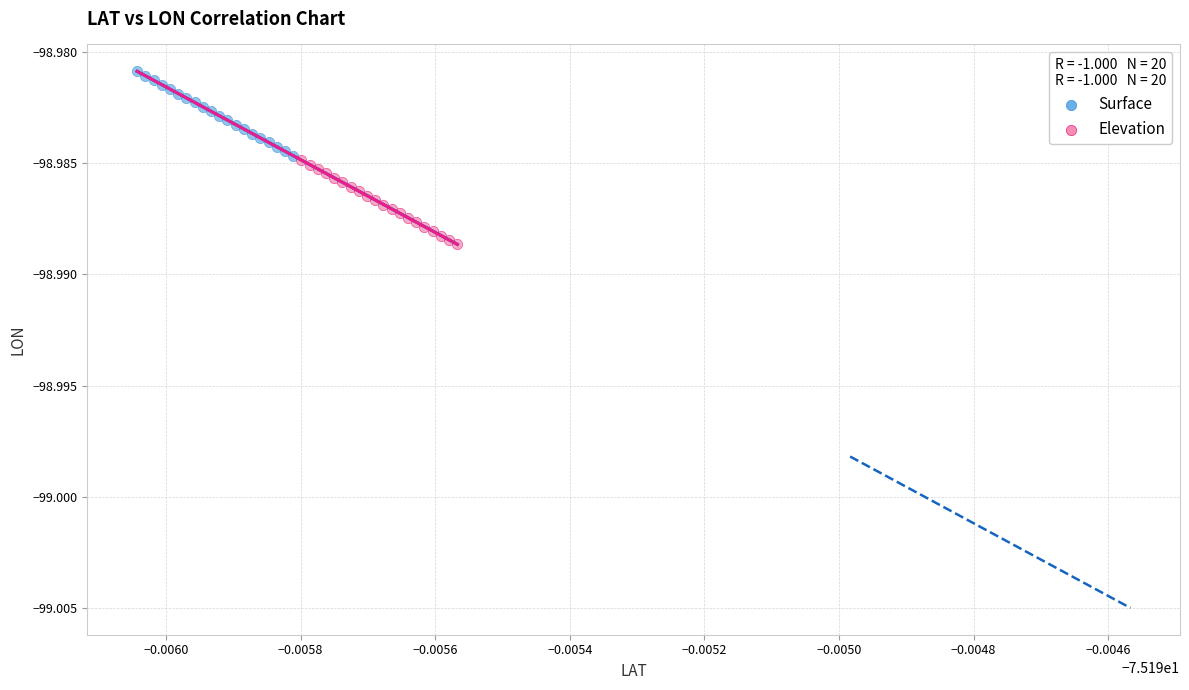

Which series reaches the maximum Y coordinate?

Surface